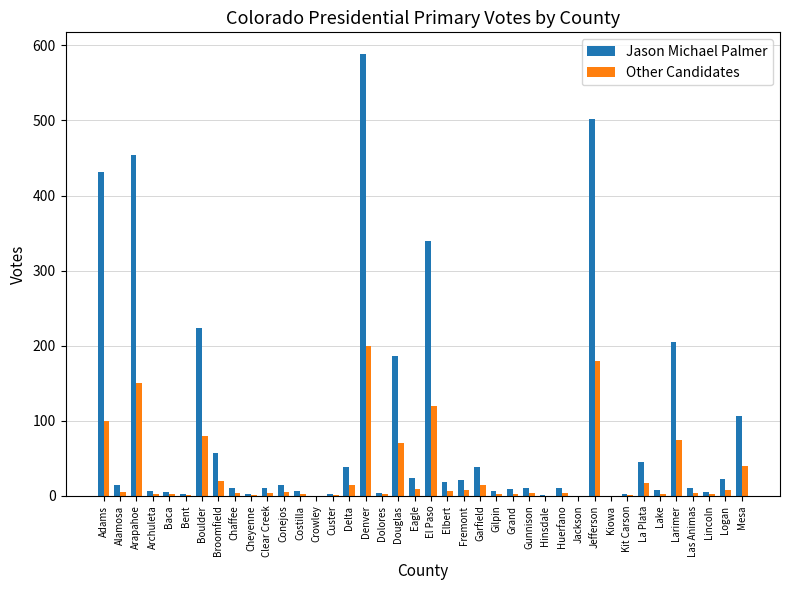

Does the chart contain stacked bars?

No